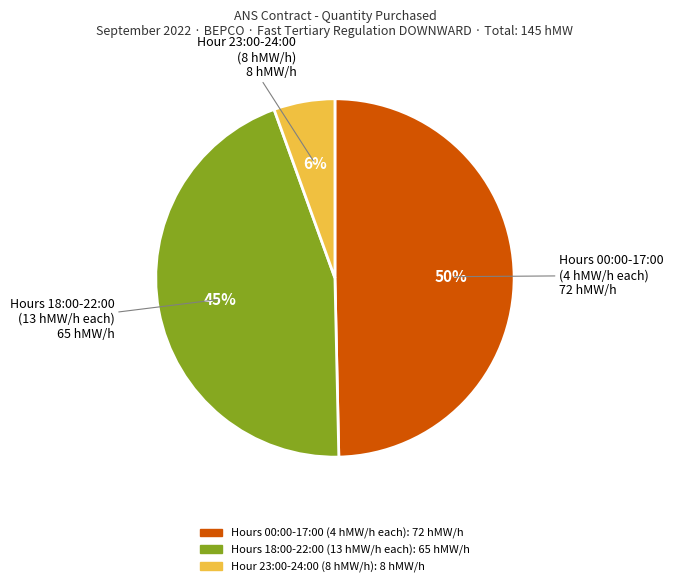

How many slices are in this pie chart?

3